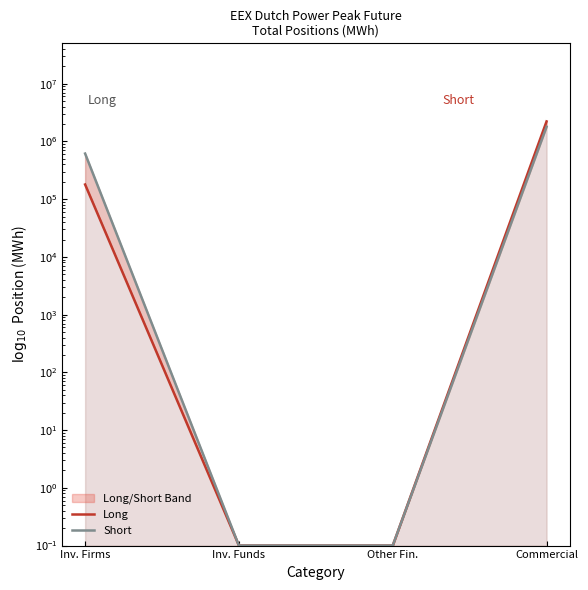

At which label does Long first exceed 179460?

Commercial